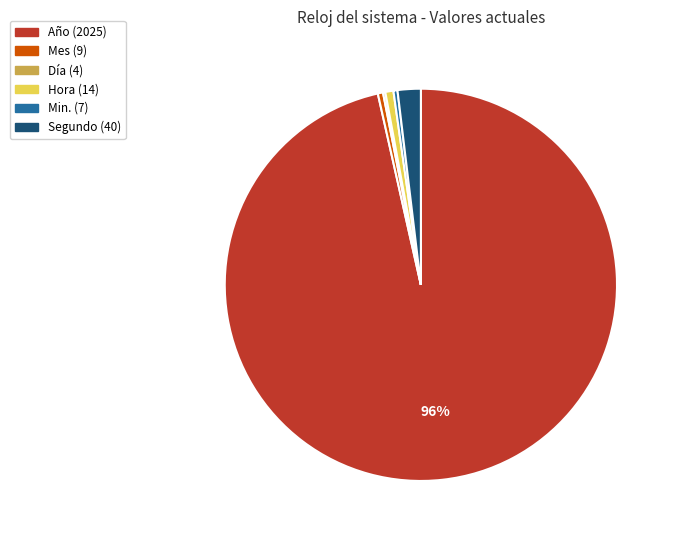

Is the sum of Mes (9) and Min. (7) greater than half?

No